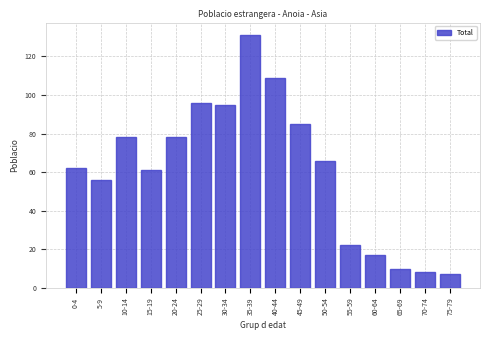

Reading left to right, extract all data points from this chart.

0-4=62	5-9=56	10-14=78	15-19=61	20-24=78	25-29=96	30-34=95	35-39=131	40-44=109	45-49=85	50-54=66	55-59=22	60-64=17	65-69=10	70-74=8	75-79=7